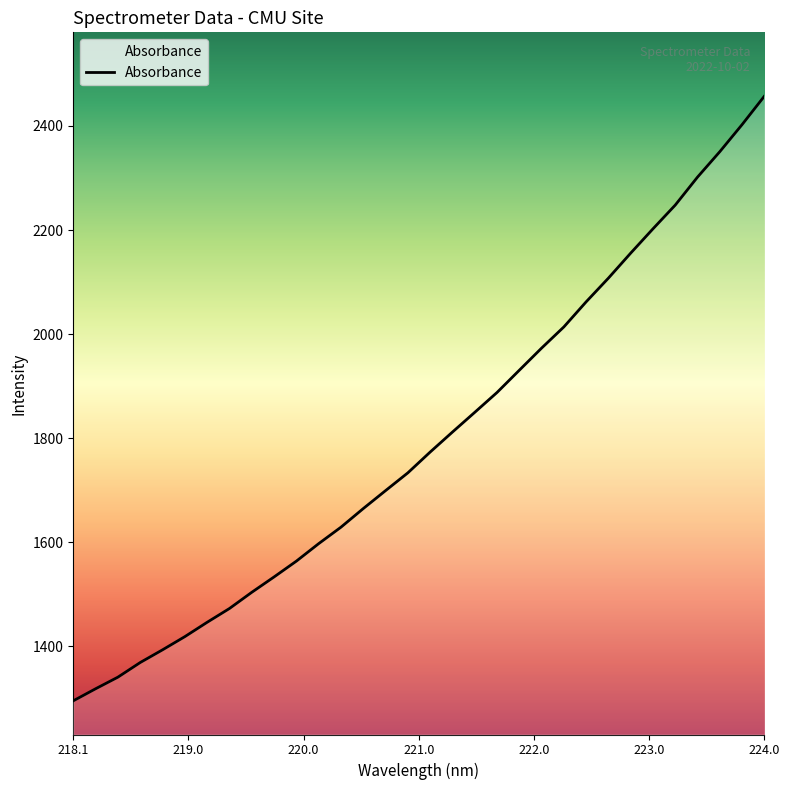

What is the maximum value shown in the chart?

2457.1